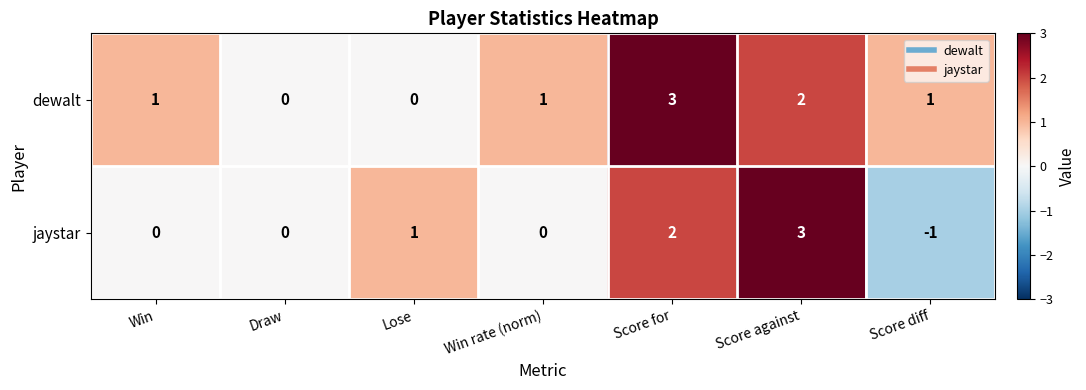

Which series changed the most between Win and Score against?

jaystar